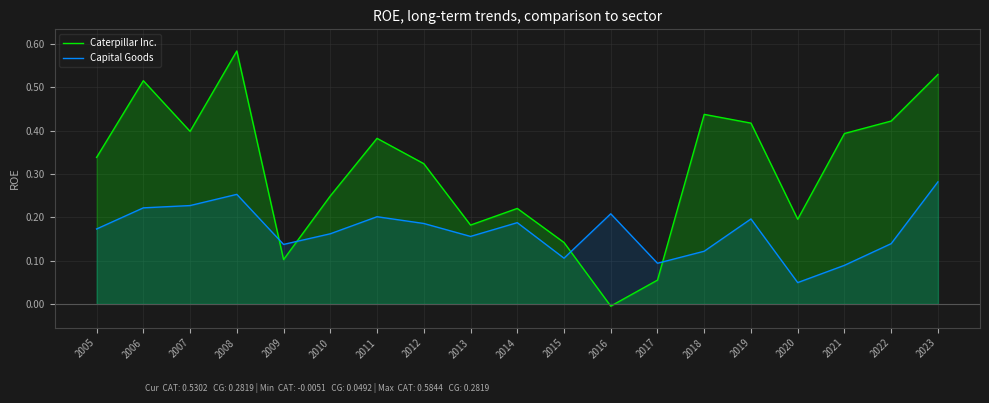

Between 2006 and 2008, which is larger?

2008